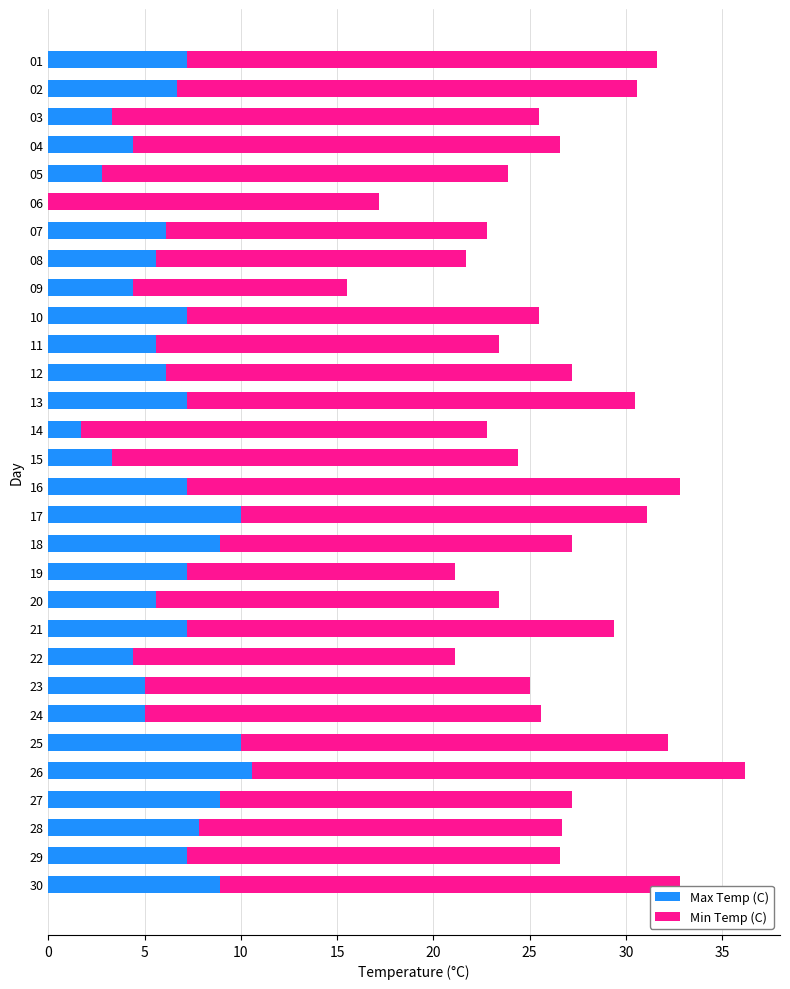

The Max Temp (C) series shows 3.3 at 15. True or false?

True